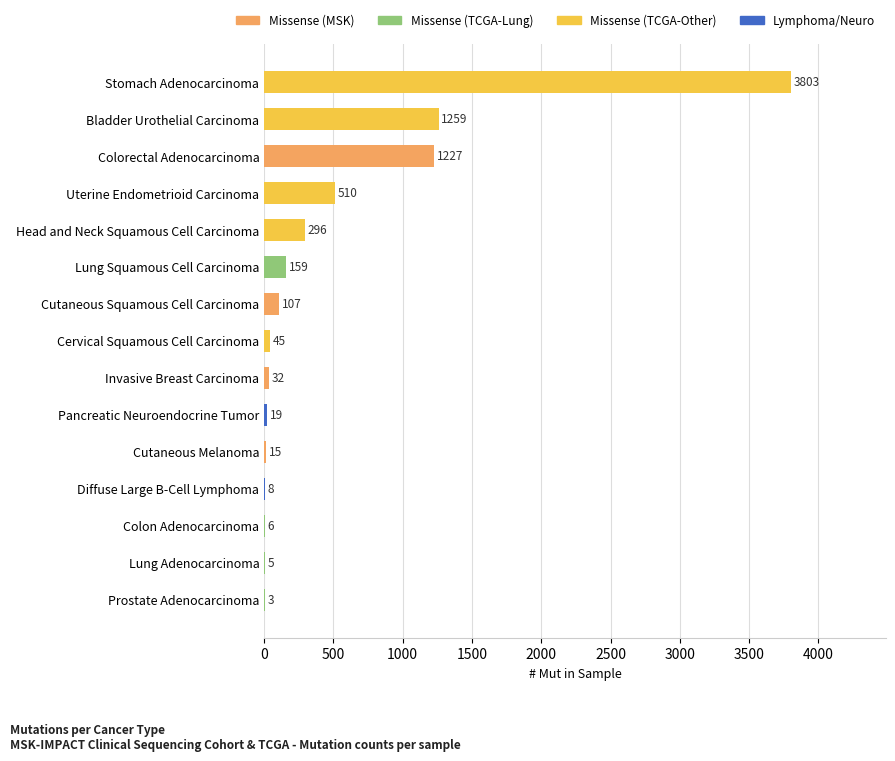

At which label is the value closest to 1903?

Bladder Urothelial Carcinoma